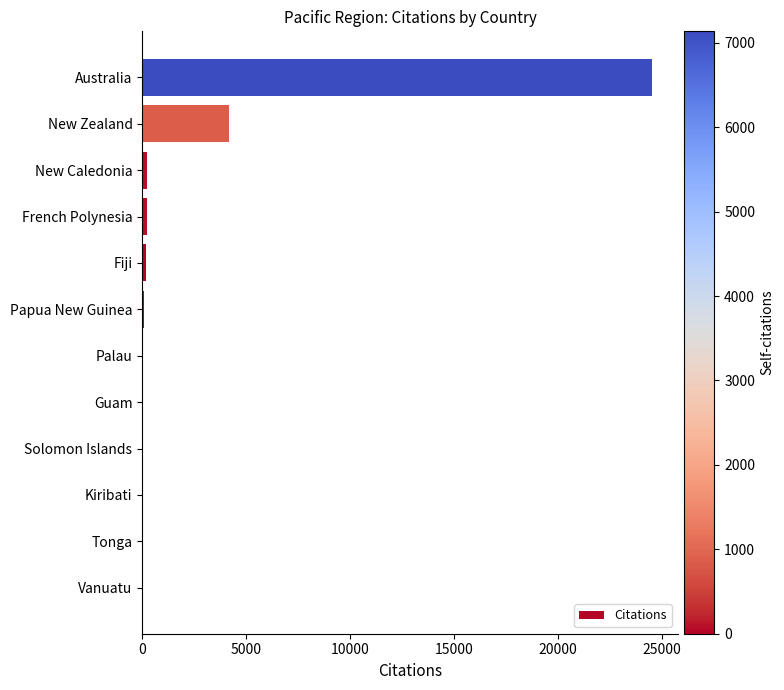

At which category does the chart reach its peak across all series?

Australia